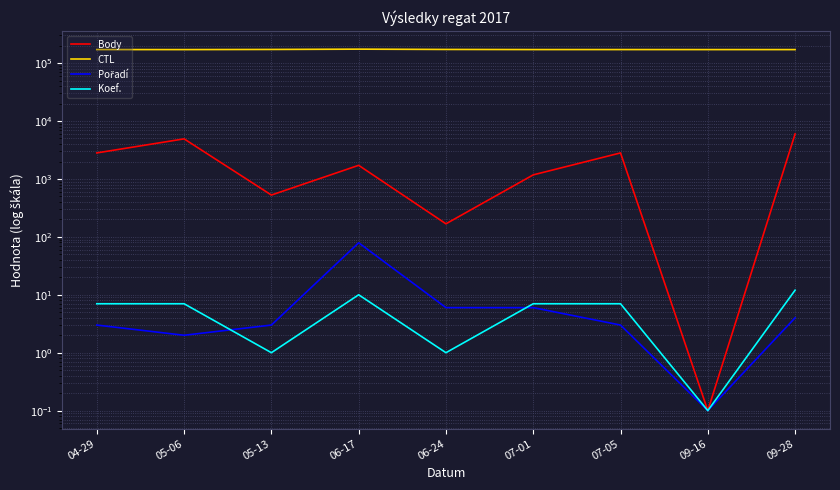

Reading left to right, list all the values displayed in this chart.

Body: 04-29=2814.0	05-06=4921.0	05-13=527.0	06-17=1719.0	06-24=168.0	07-01=1176.0	07-05=2814.0	09-16=0.1	09-28=5987.0
CTL: 04-29=171303.0	05-06=171104.0	05-13=172118.0	06-17=174249.0	06-24=172135.0	07-01=171315.0	07-05=171316.0	09-16=171151.0	09-28=171110.0
Pořadí: 04-29=3.0	05-06=2.0	05-13=3.0	06-17=79.0	06-24=6.0	07-01=6.0	07-05=3.0	09-16=0.1	09-28=4.0
Koef.: 04-29=7.0	05-06=7.0	05-13=1.0	06-17=10.0	06-24=1.0	07-01=7.0	07-05=7.0	09-16=0.1	09-28=12.0